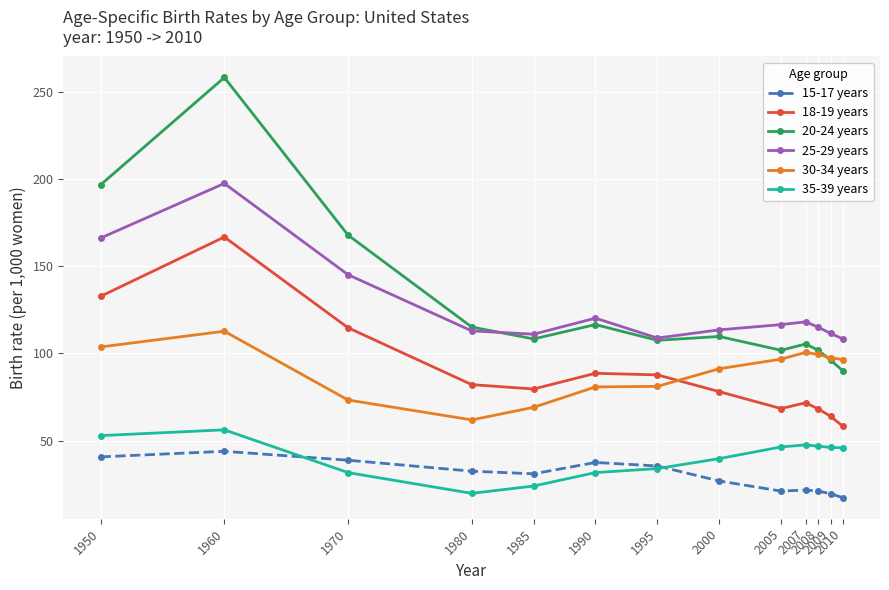

Read the 30-34 years value at 1980.

61.9